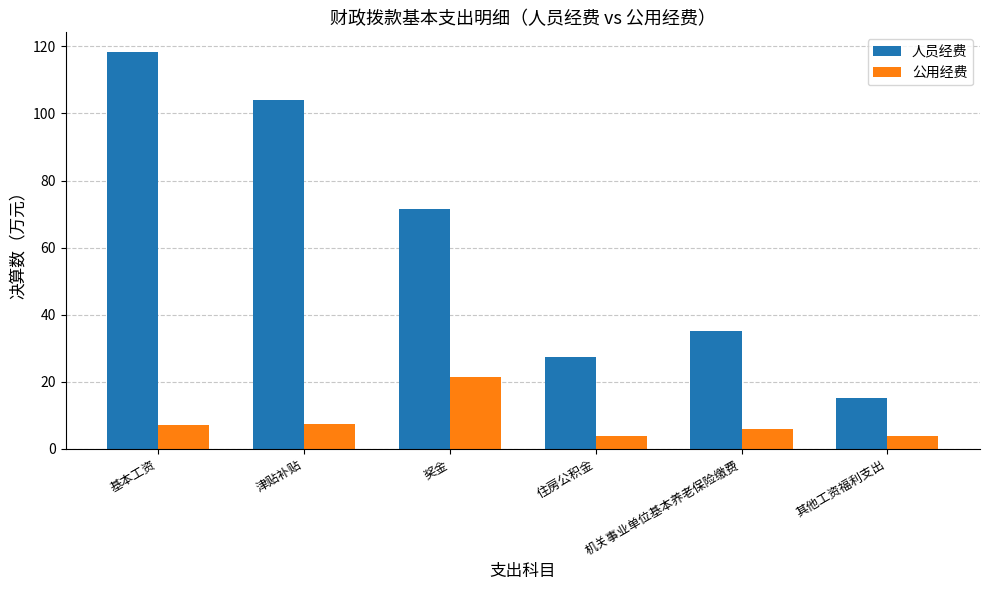

What is the approximate value of 公用经费 at 基本工资?

7.2